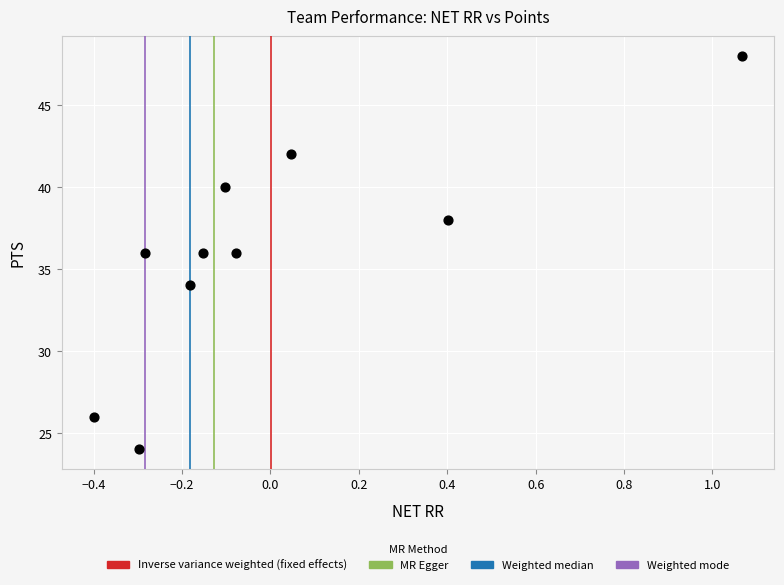

What is the range of Y values (max minus min)?

24